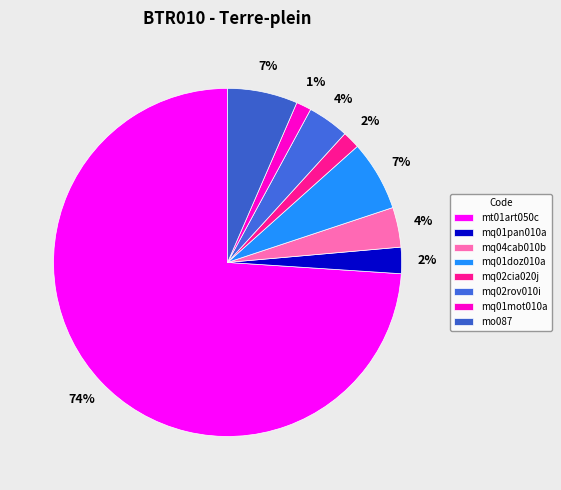

To the nearest percent, what portion does mo087 represent?

7%